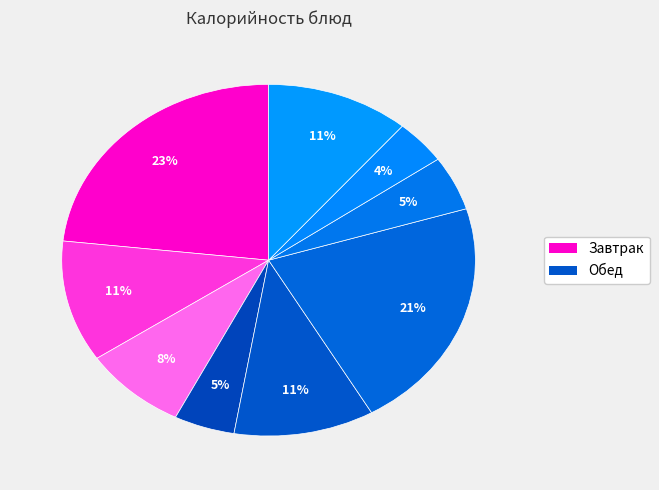

Count the number of slices in the pie.

9